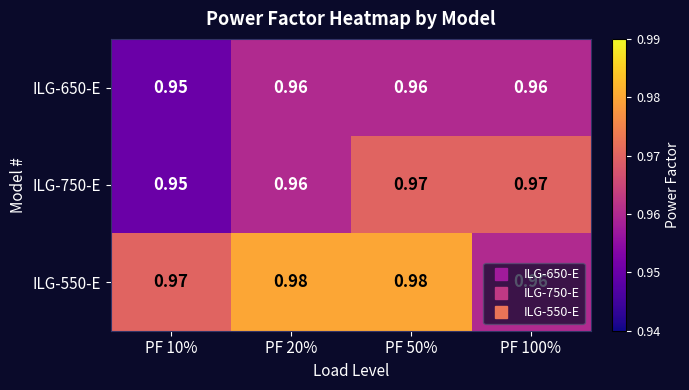

Is the value of ILG-750-E at PF 20% greater than the value of ILG-550-E at PF 10%?

No